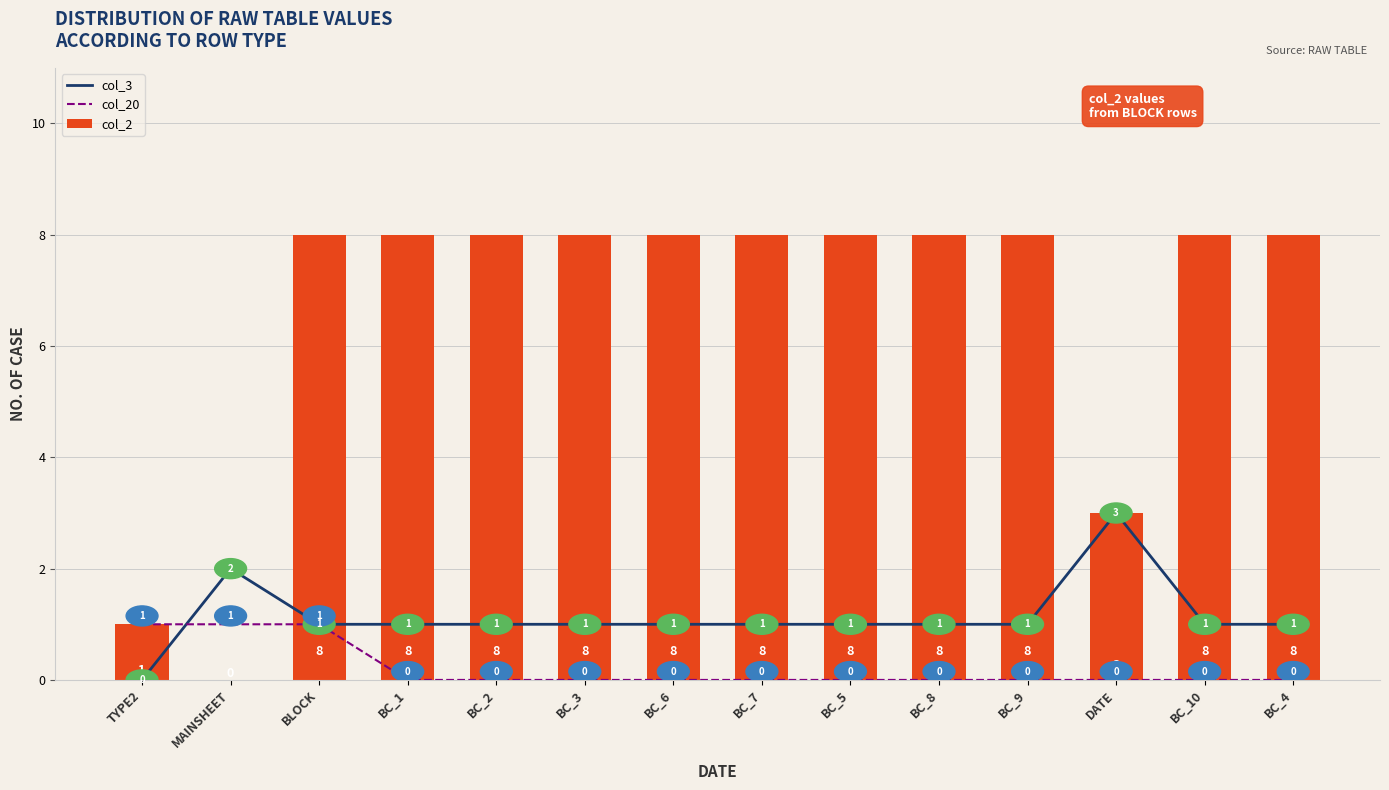

The value of col_3 at BC_9 is 1. True or false?

True